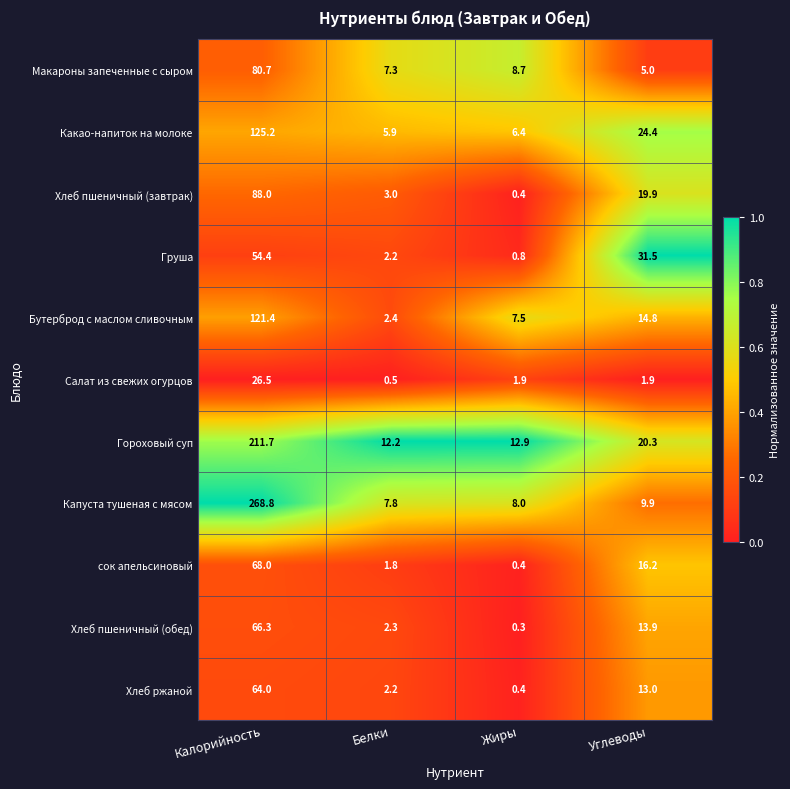

What is the difference between the Капуста тушеная с мясом values at Жиры and Углеводы?

1.9